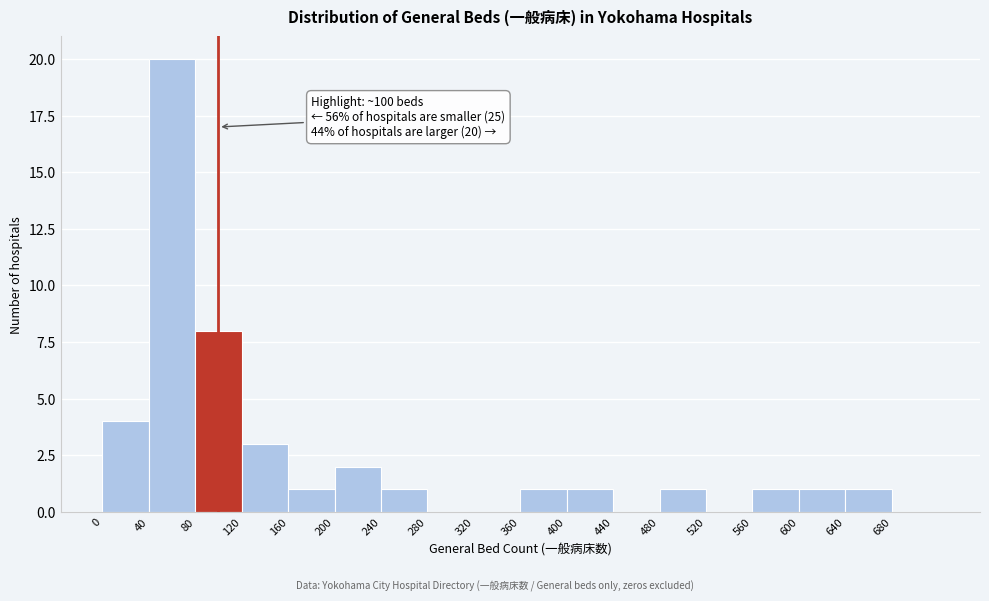

Which range on the x-axis has the tallest bar?

40 to 80